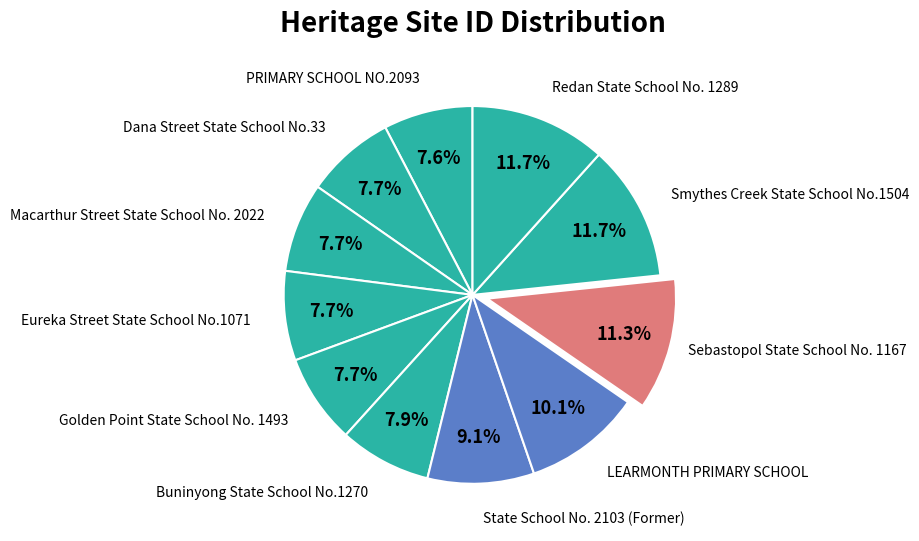

Count the number of slices in the pie.

11